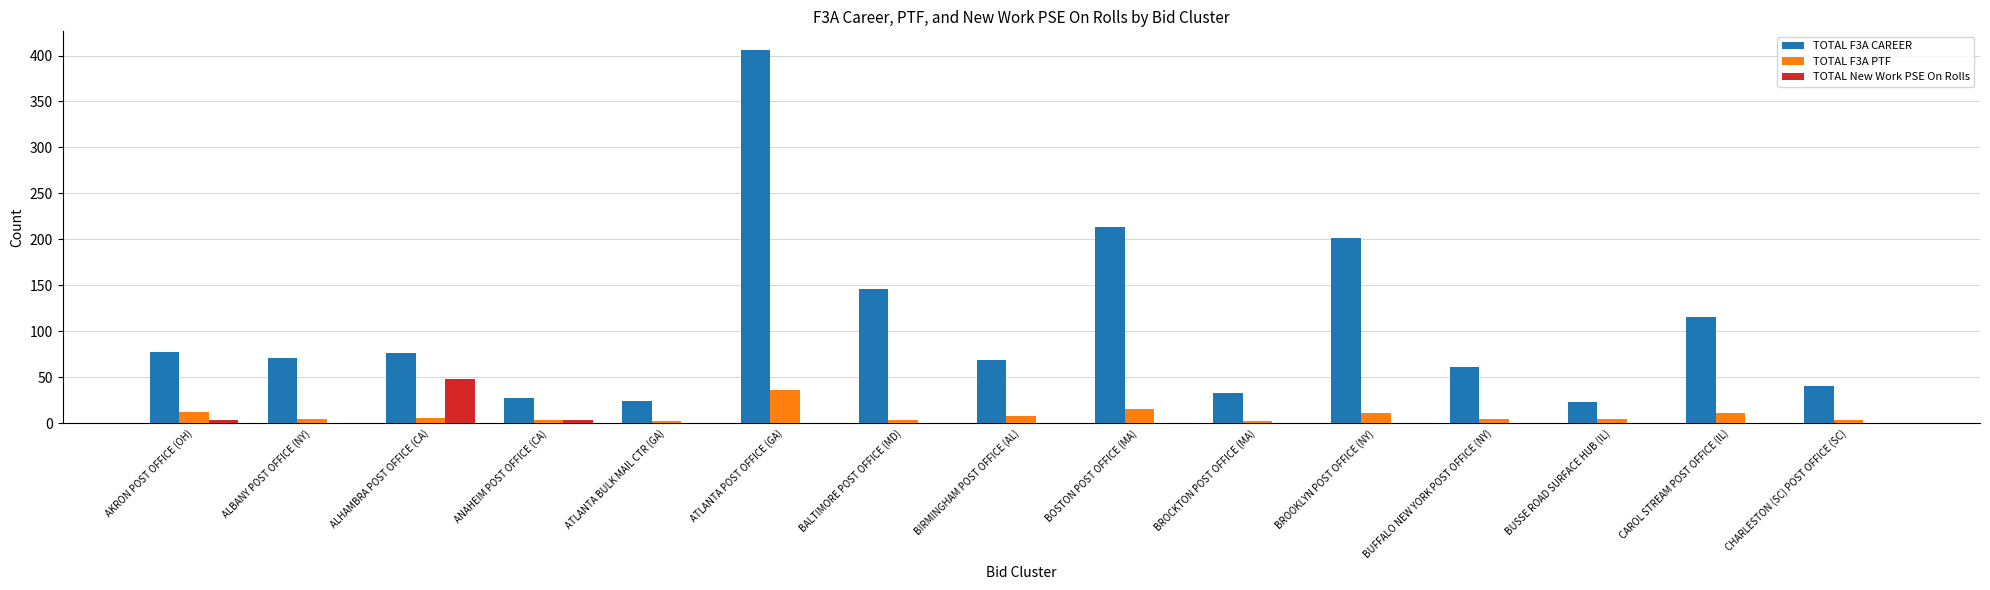

How many groups of bars are there?

15